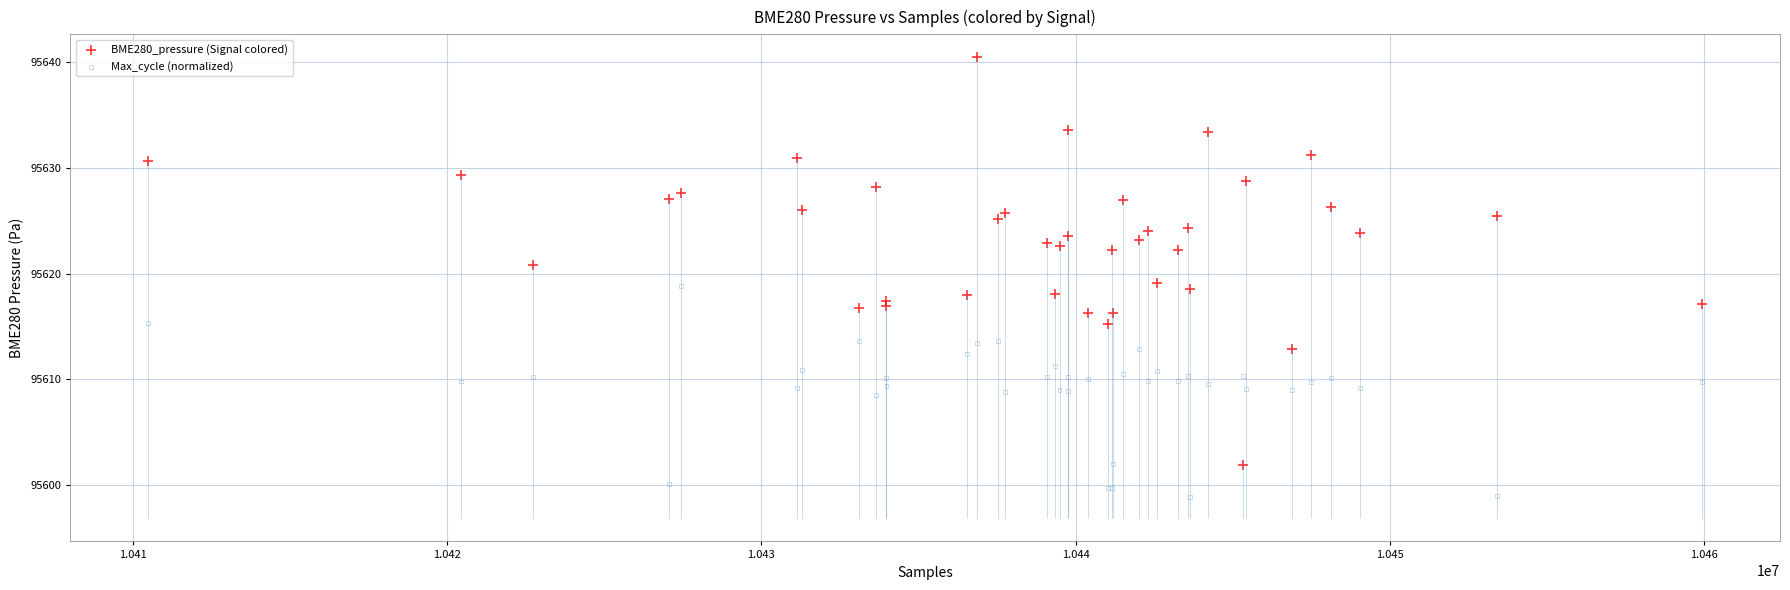

What are all the series names shown in the legend?

BME280_pressure (Signal colored), Max_cycle (normalized)